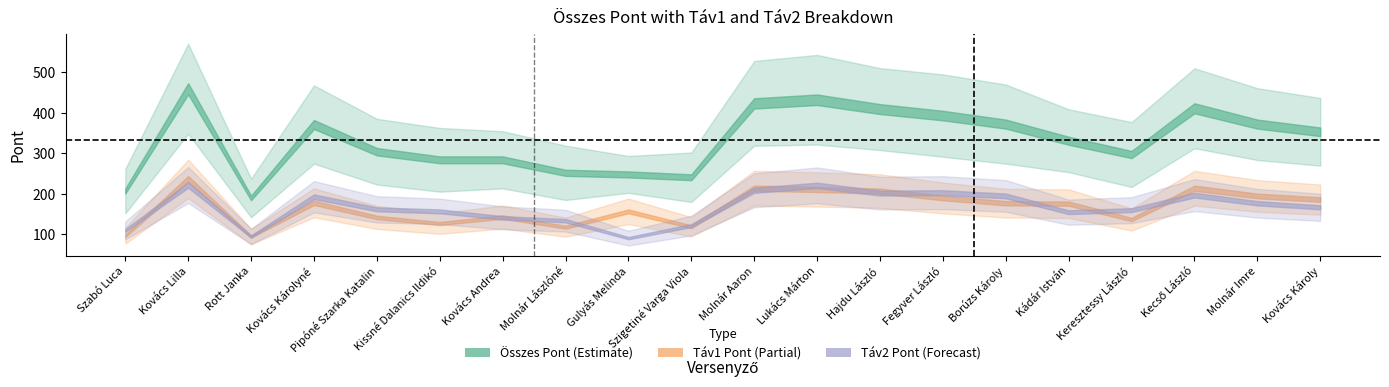

How many values in the Összes Pont series are below 353?

10